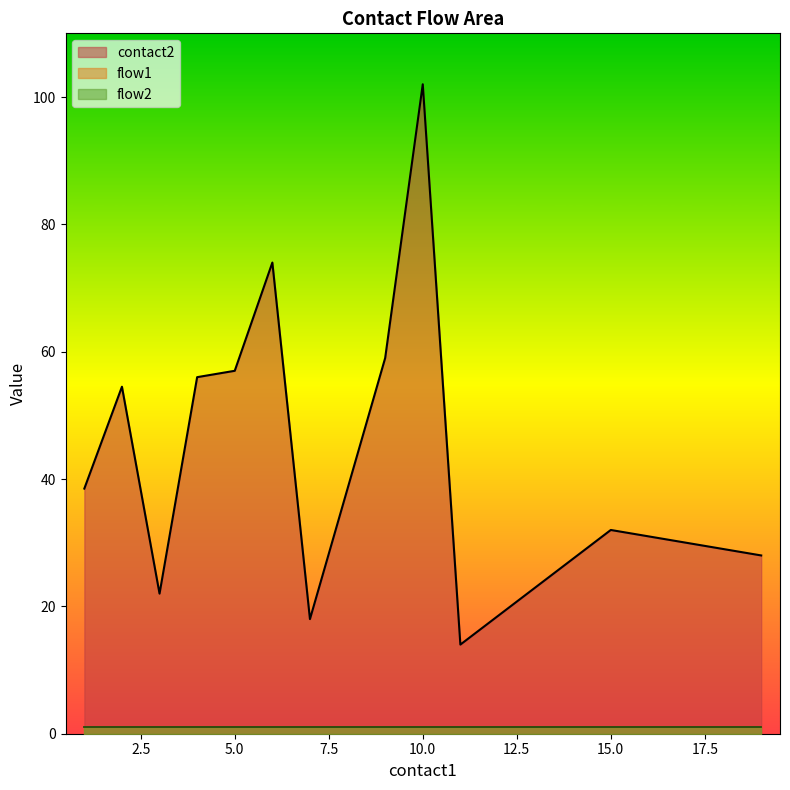

How many lines are shown in the chart?

3